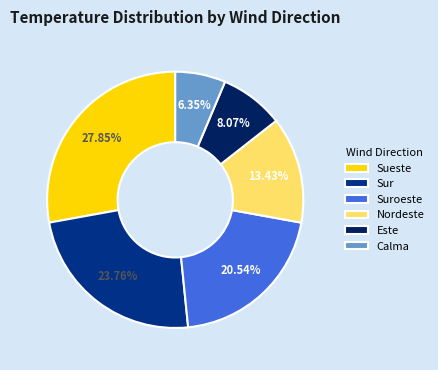

Combined, what portion of the pie is Sueste and Suroeste?

48.4%